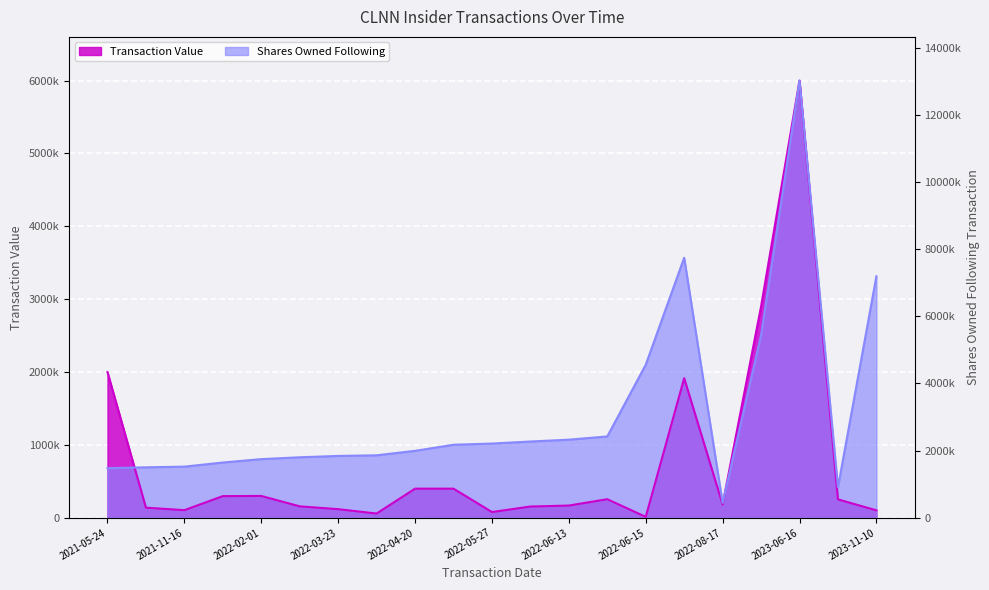

List the series in order of their overall mean, lowest first.

Transaction Value, Shares Owned Following